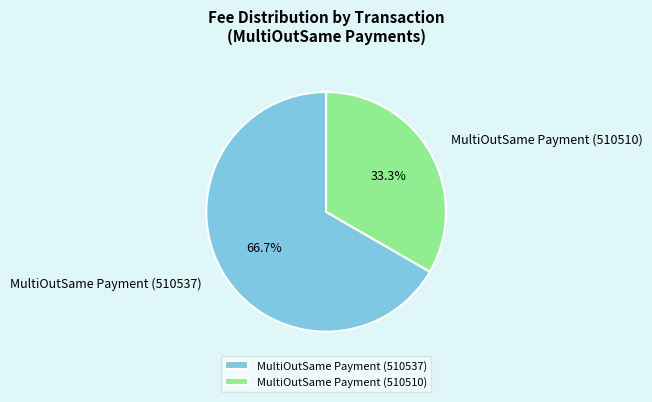

Which slice is the smallest?

MultiOutSame Payment (510510)